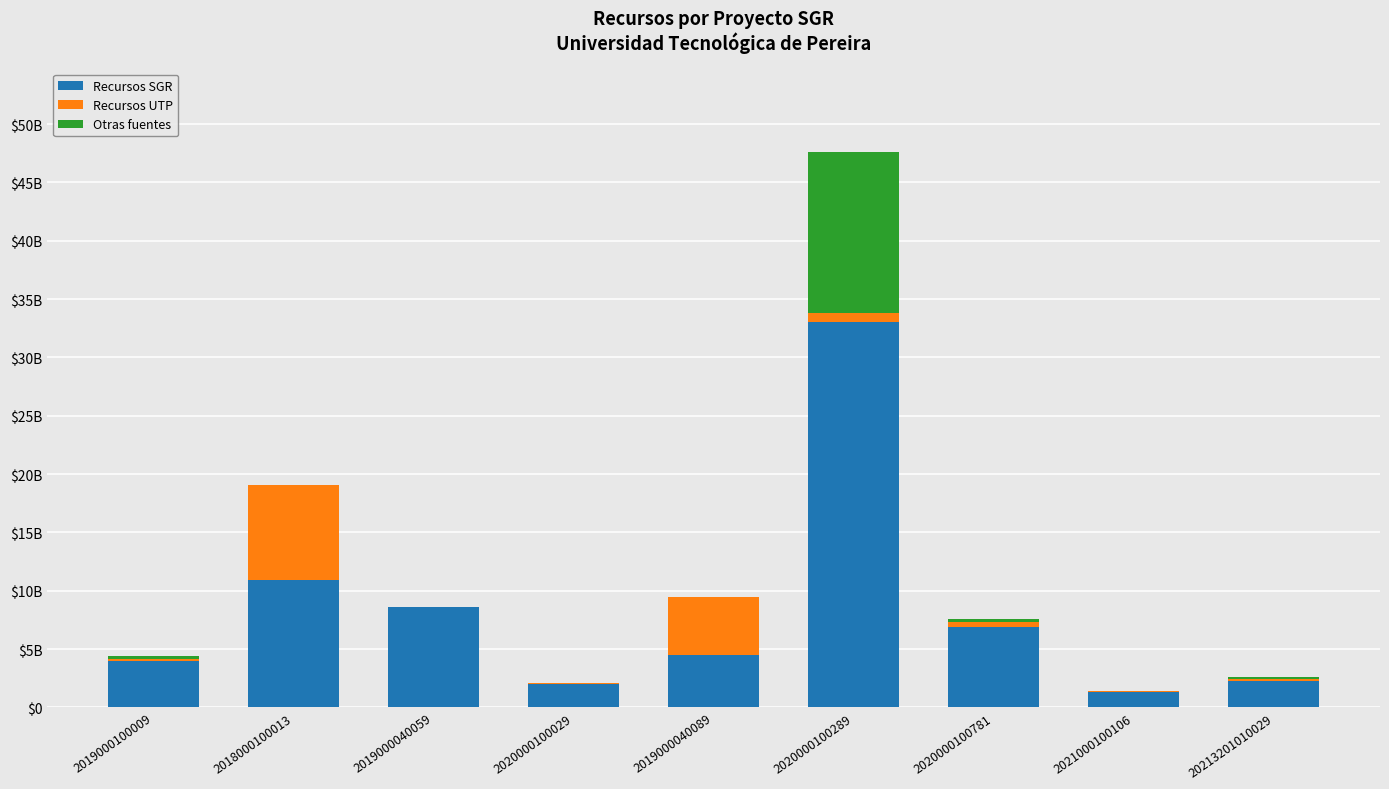

Which series changed the most between 2019000100009 and 2021000100106?

Recursos SGR